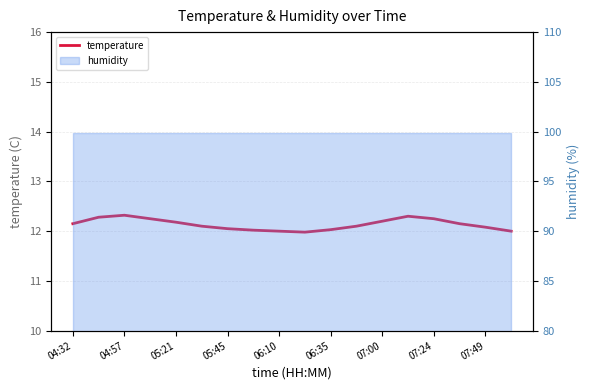

How many data points are above 12?

15